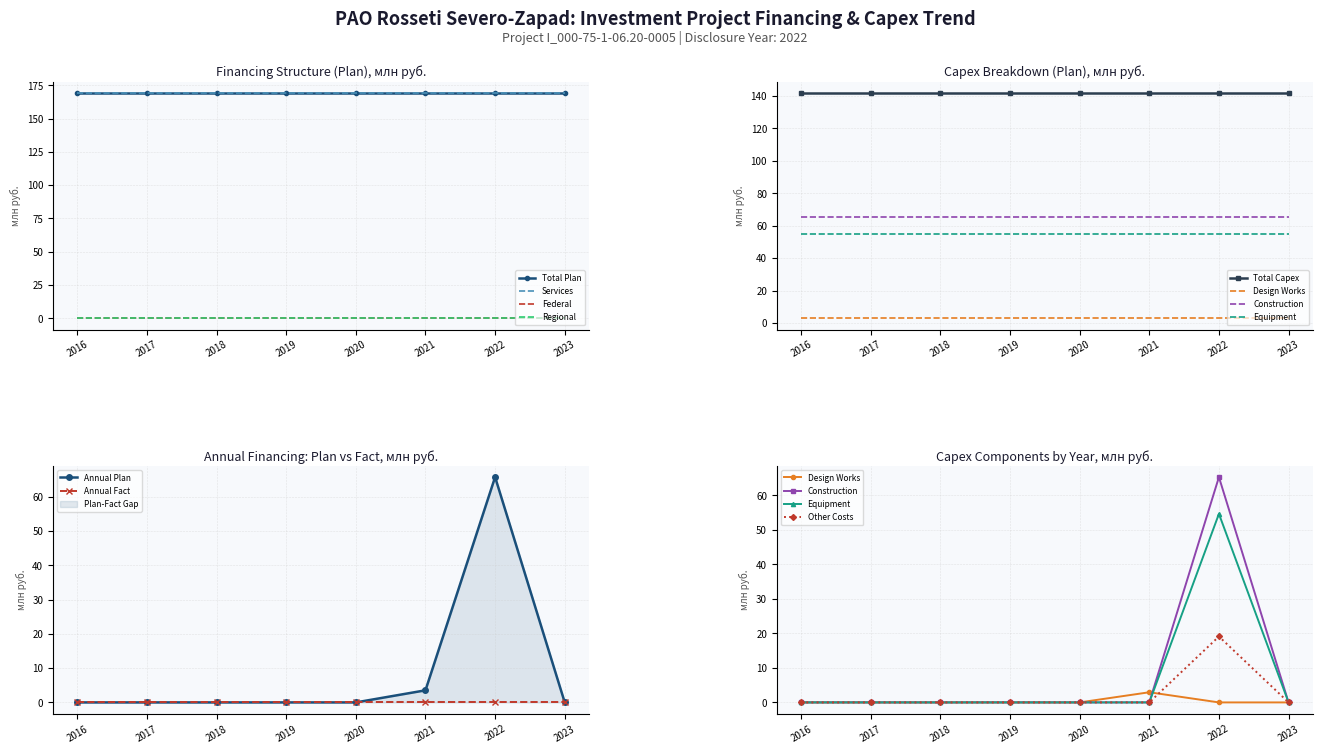

True or false: Equipment (plan) and Other (plan) cross at least once.

False